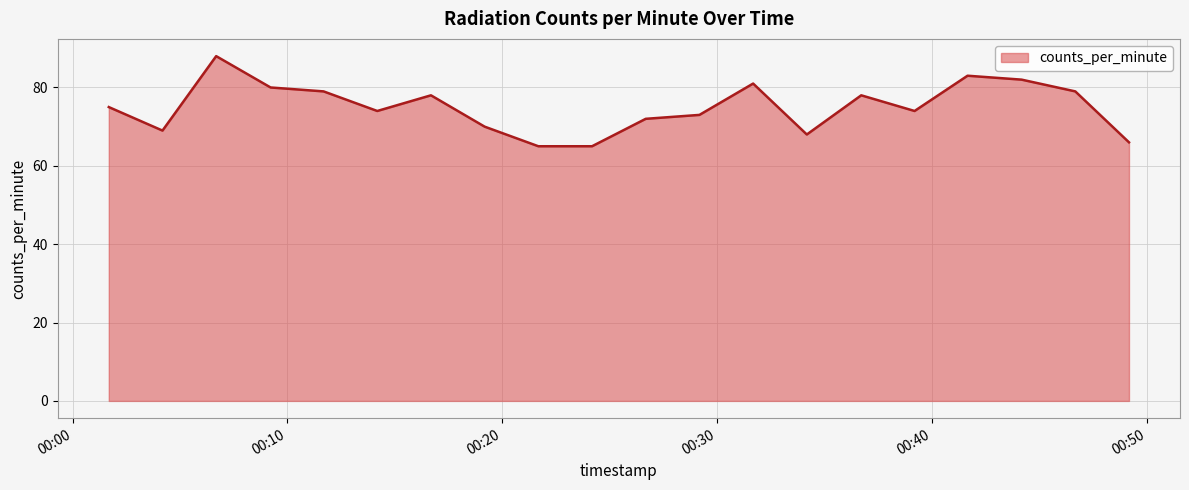

What is the minimum value shown in the chart?

65